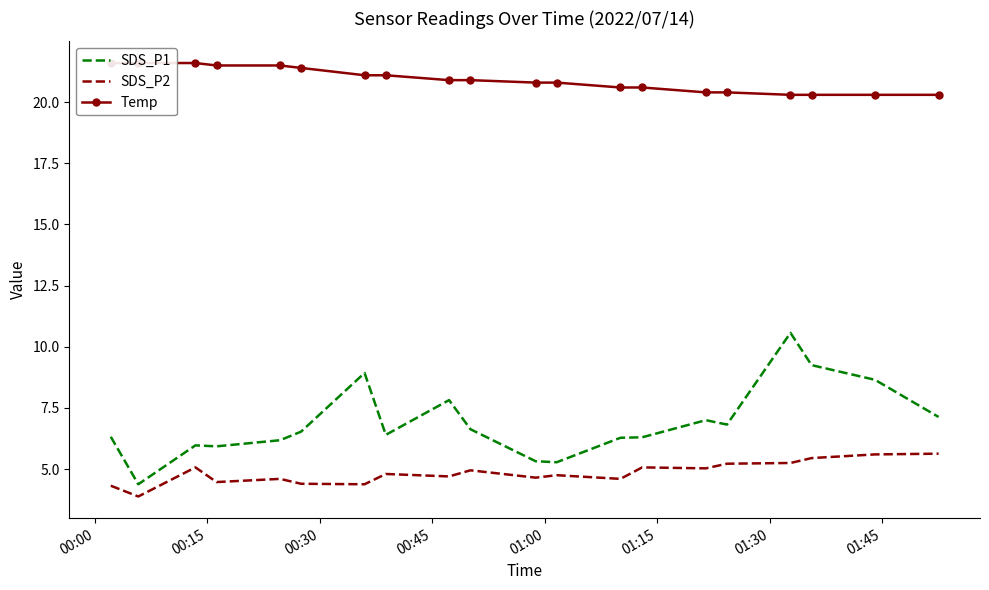

True or false: SDS_P2 and Temp intersect in this chart.

False